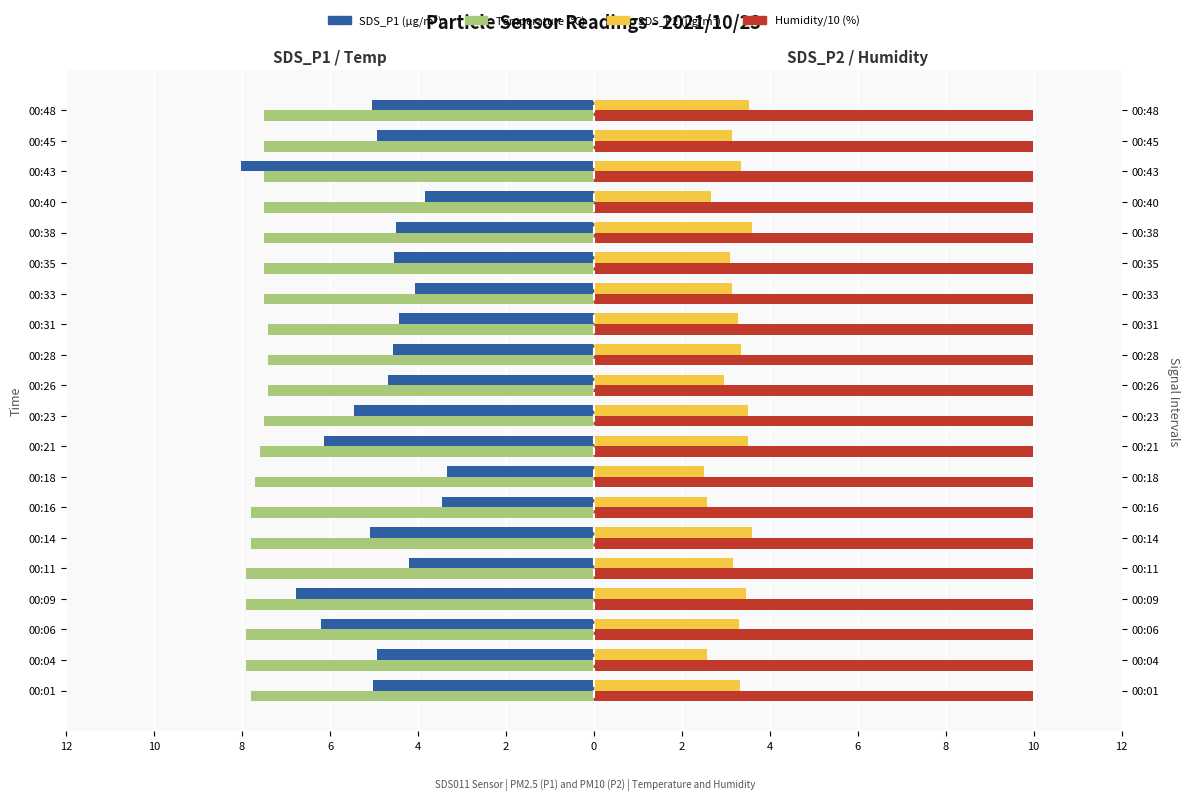

What is the average value of the SDS_P1 (µg/m³) series?

-5.0